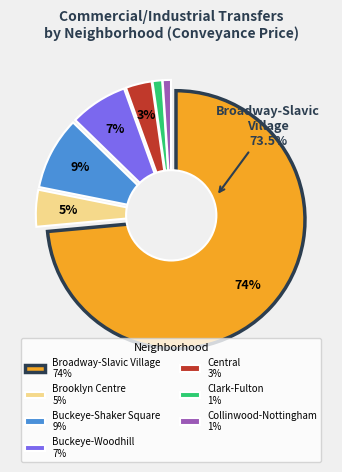

Does 17 represent more than half of the total?

No